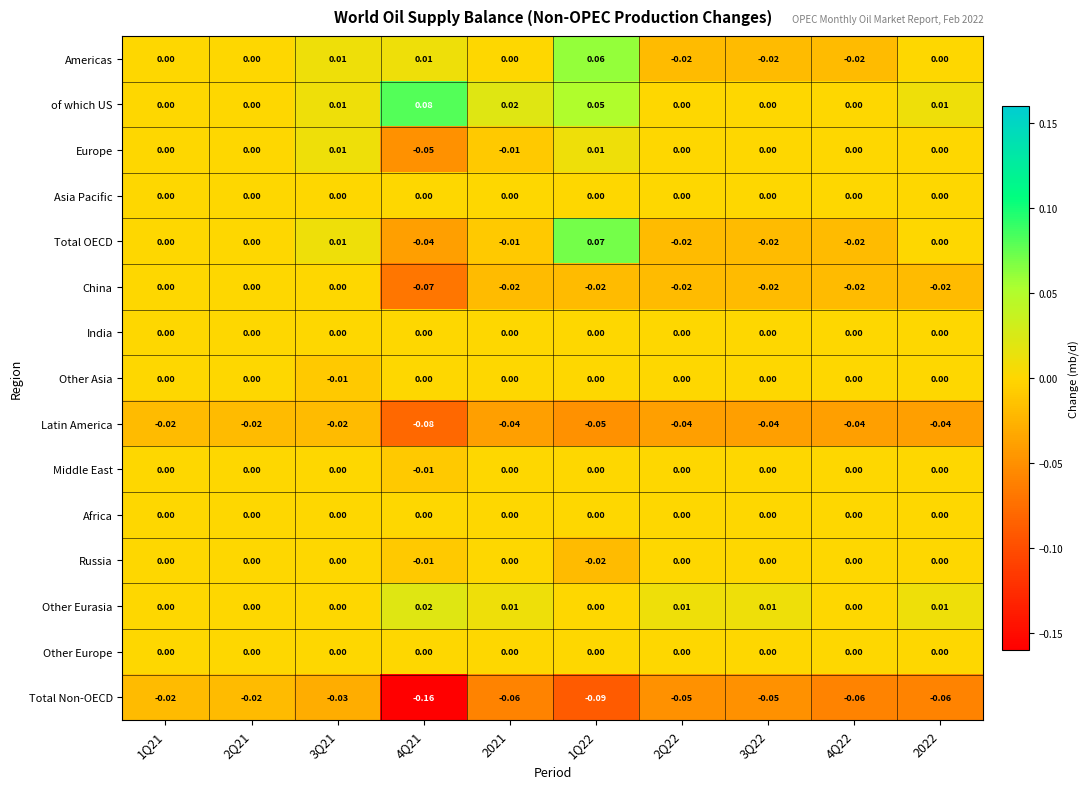

Which series has the largest total across all categories?

of which US